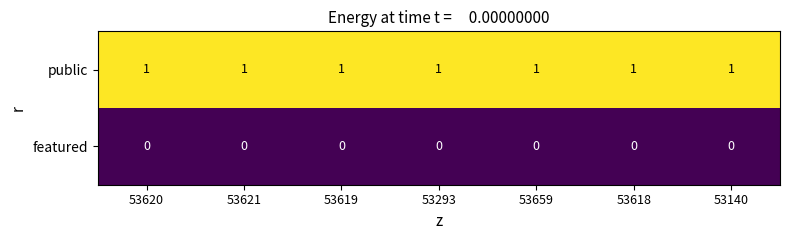

Which series has the largest total across all categories?

public